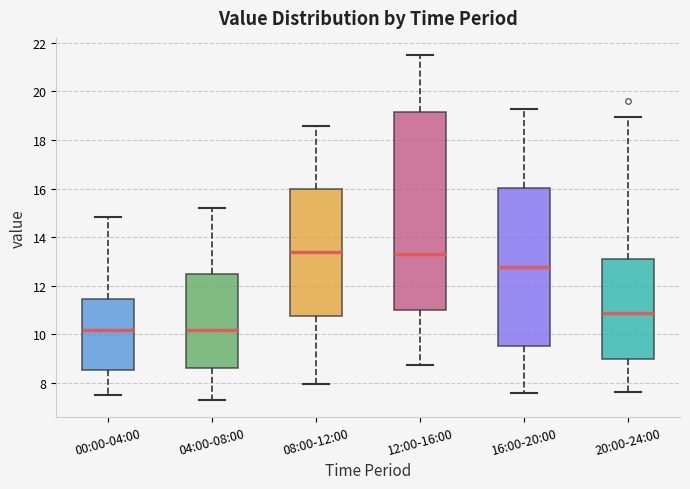

Reading left to right, read every box against the y-axis: the position of its median line, the range the box covers, and the ends of its whiskers. The values are not printed on the chart, so give them approximately, as read against the axis.

00:00-04:00: median 10.2, box 8.6 to 11.4, whiskers 7.4 to 14.8
04:00-08:00: median 10.2, box 8.6 to 12.4, whiskers 7.4 to 15.2
08:00-12:00: median 13.4, box 10.8 to 16.0, whiskers 8.0 to 18.6
12:00-16:00: median 13.2, box 11.0 to 19.2, whiskers 8.8 to 21.6
16:00-20:00: median 12.8, box 9.6 to 16.0, whiskers 7.6 to 19.2
20:00-24:00: median 10.8, box 9.0 to 13.0, whiskers 7.6 to 19.0